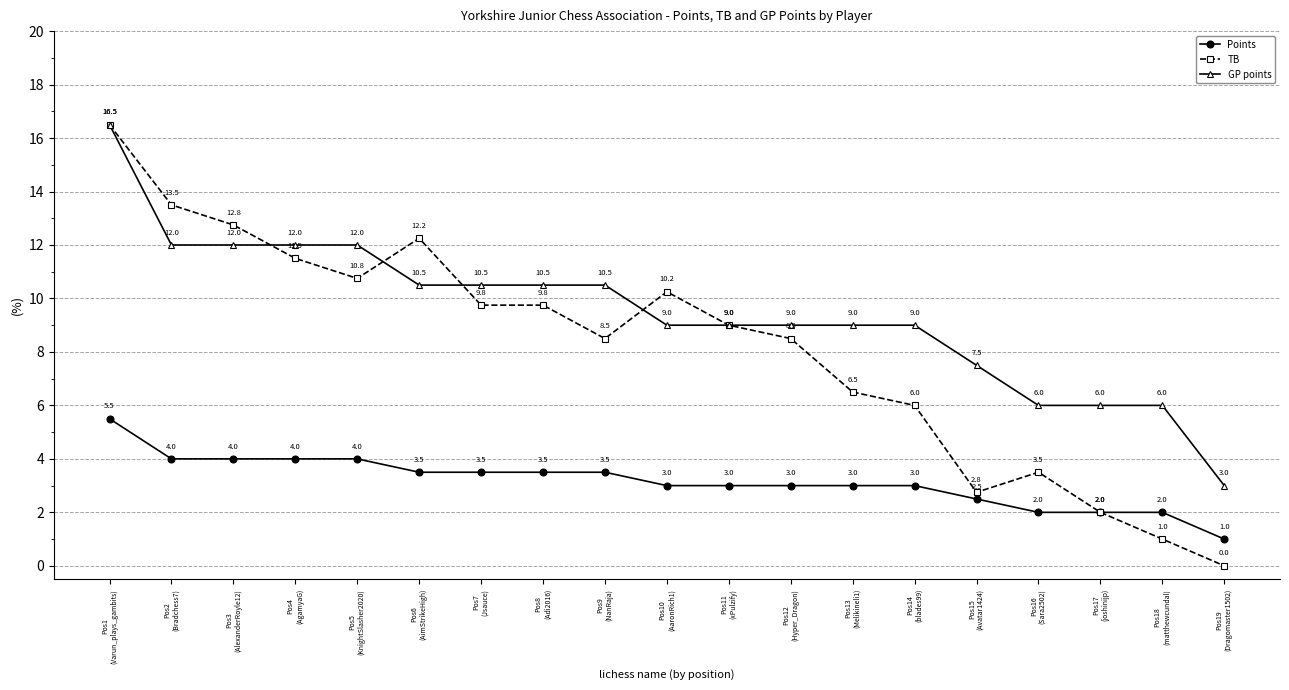

Does the chart have visible grid lines?

Yes